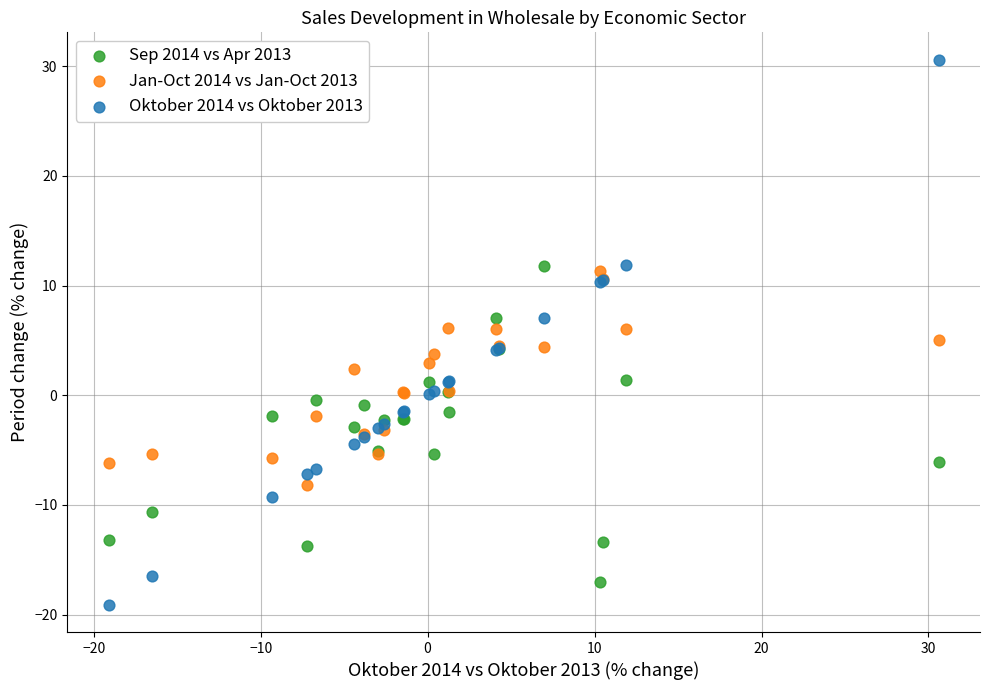

What are all the series names shown in the legend?

Sep 2014 vs Apr 2013, Jan-Oct 2014 vs Jan-Oct 2013, Oktober 2014 vs Oktober 2013